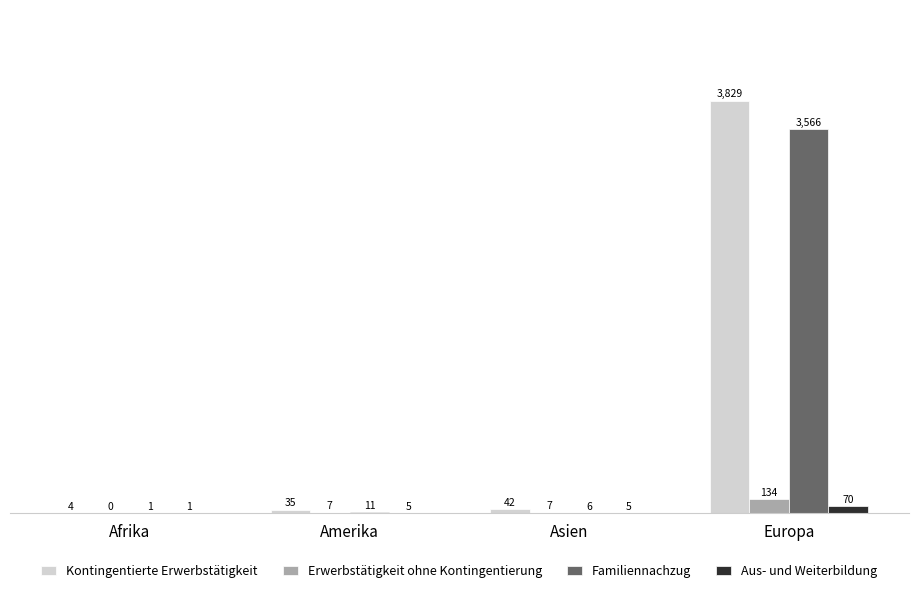

How many data points does each series have?

4